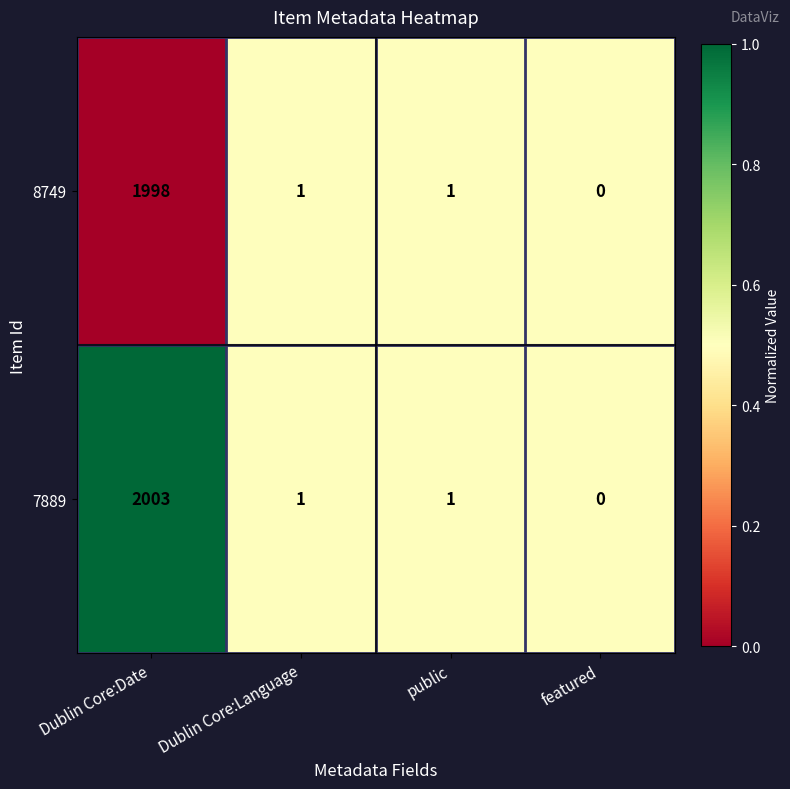

At which category does the chart reach its peak across all series?

Dublin Core:Date